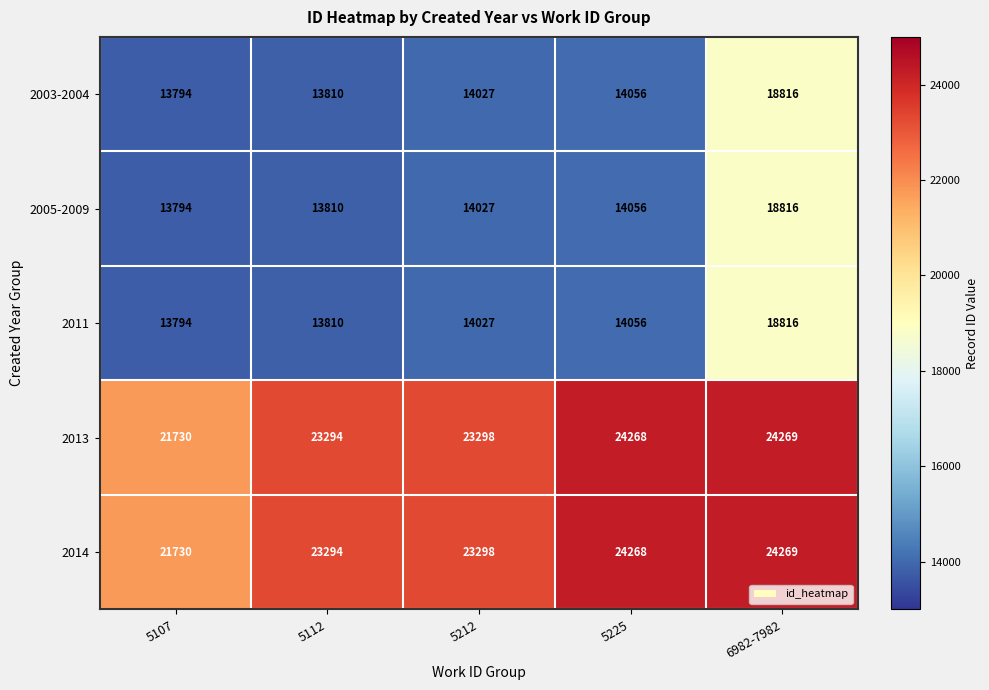

List the labels in order of 2005-2009 value, largest first.

6982-7982, 5225, 5212, 5112, 5107